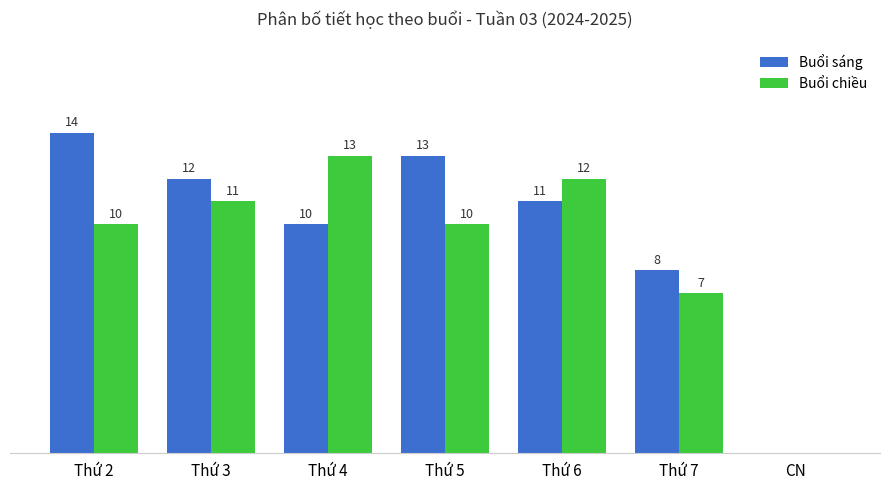

Which series changed the most between Thứ 2 and Thứ 3?

Buổi sáng